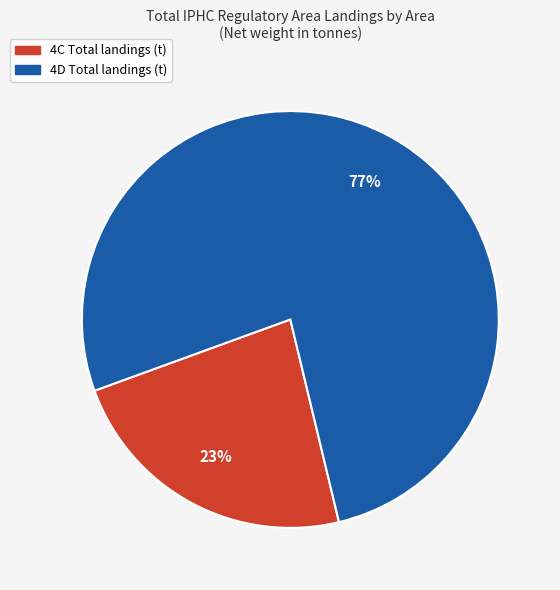

Is there a majority slice in this chart?

Yes